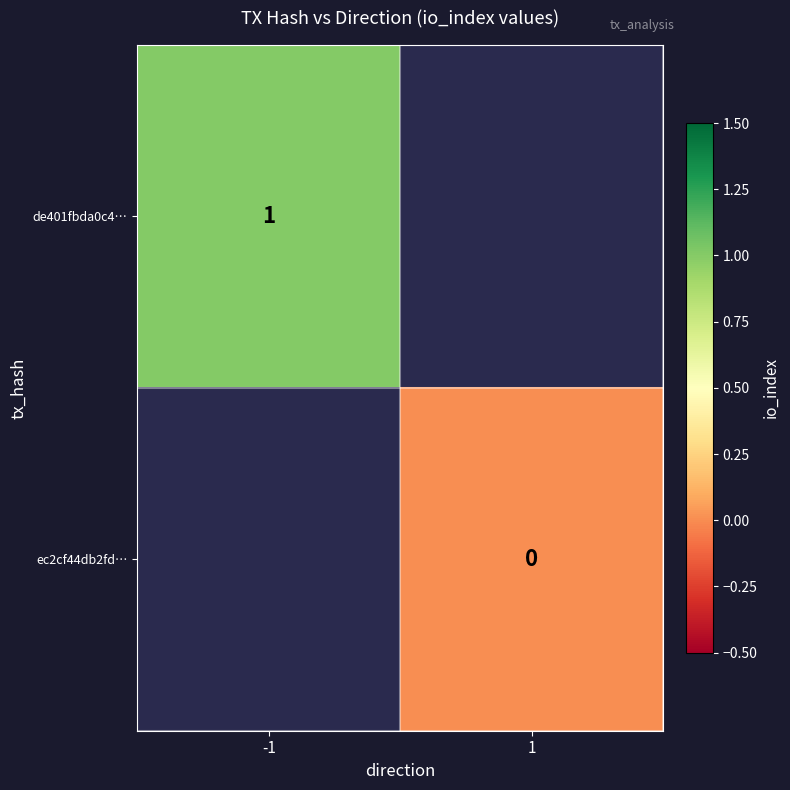

What is the greatest value displayed?

1.0